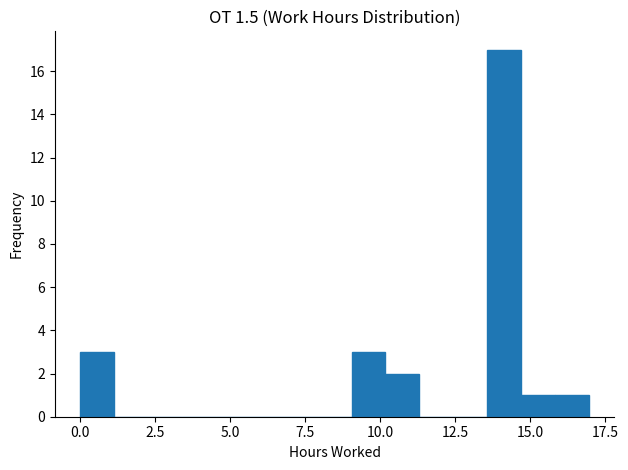

Around what value on the x-axis is the tallest bar? Give the approximate position of its centre, as read against the axis.

14.0